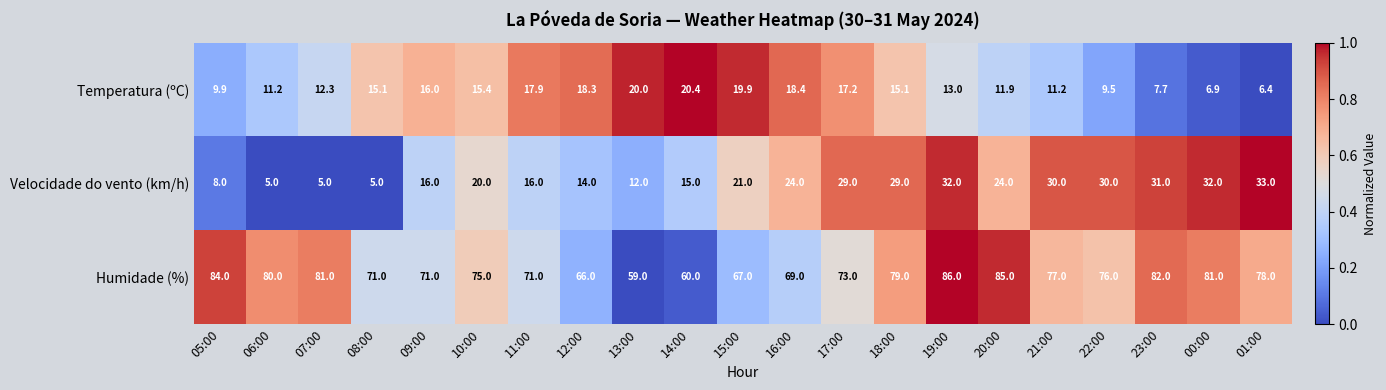

What is the sum of the Velocidade do vento (km/h) values at 19:00 and 05:00?

40.0